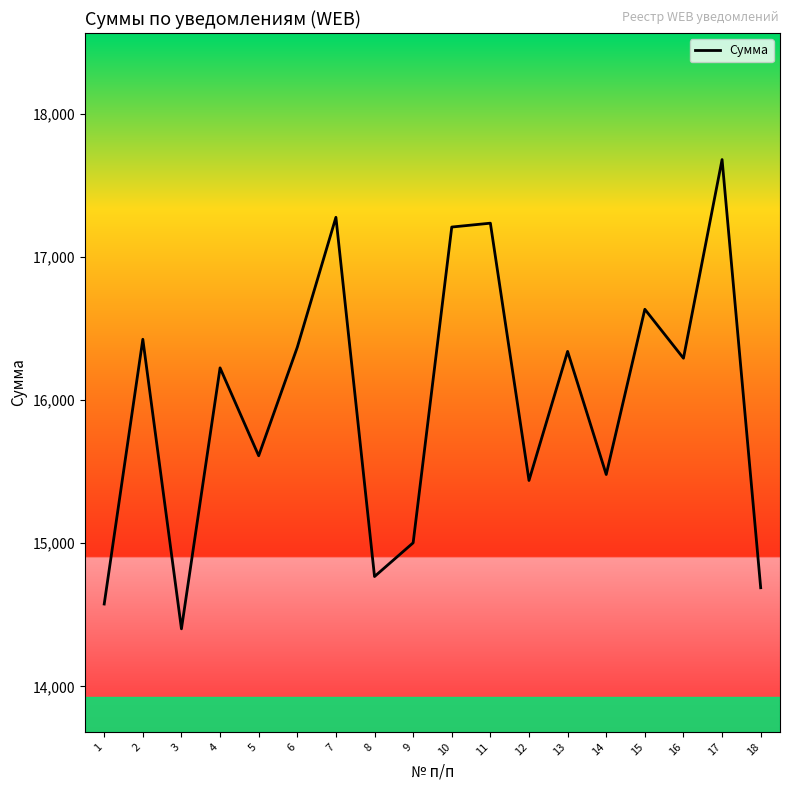

What is the minimum value shown in the chart?

14402.0